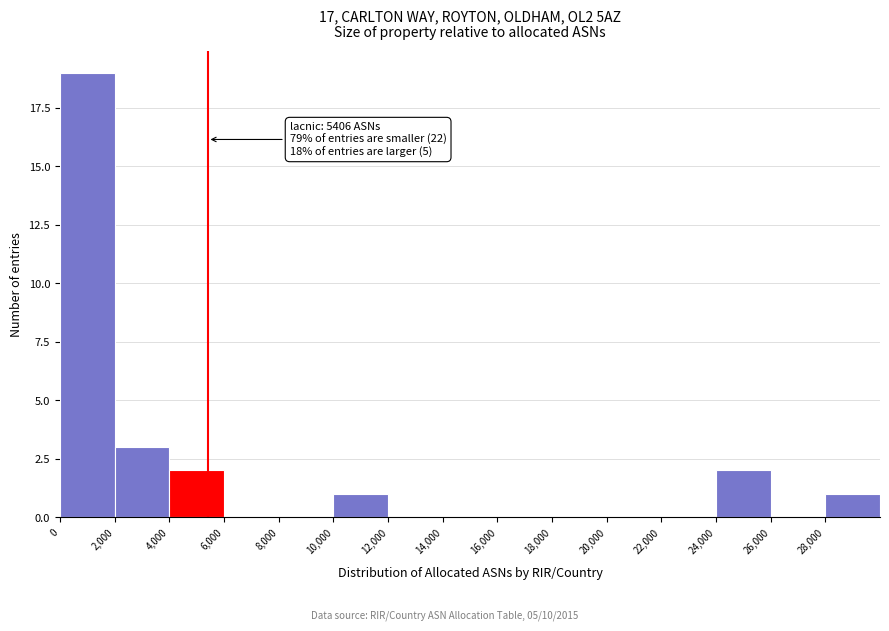

Which range on the x-axis has the tallest bar?

0 to 2000